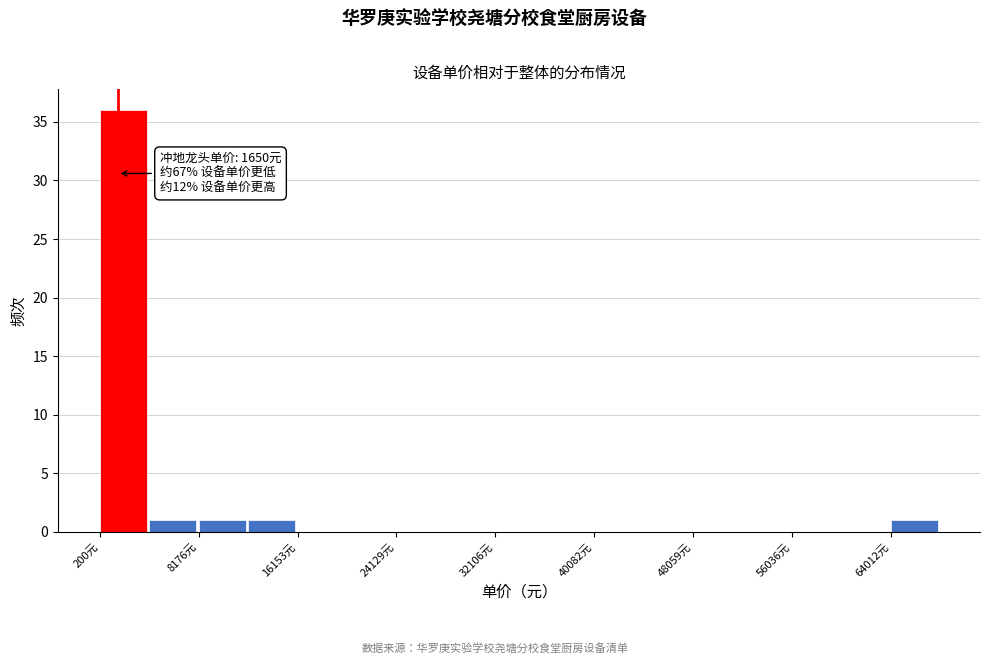

Around what value on the x-axis is the tallest bar? Give the approximate position of its centre, as read against the axis.

2000